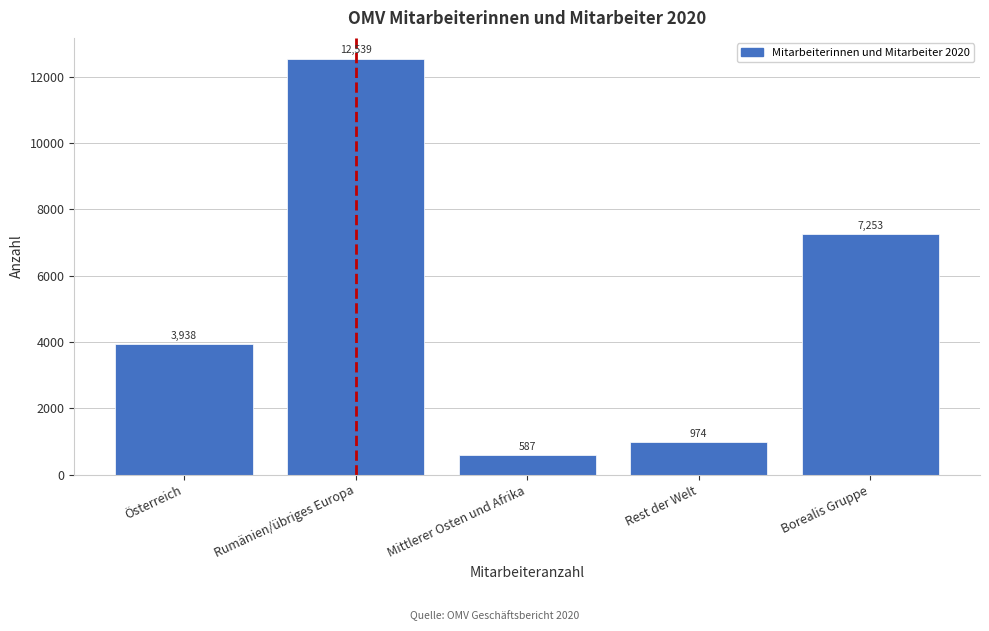

Reading left to right, list all the values displayed in this chart.

3938	12539	587	974	7253